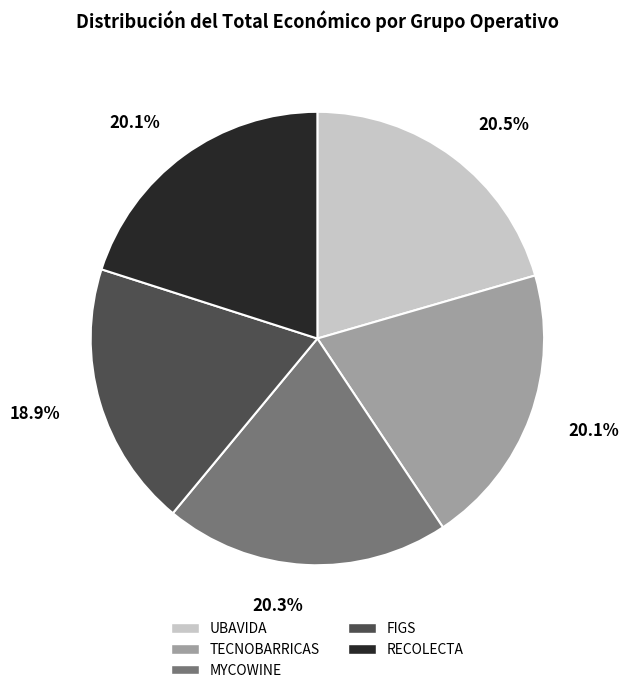

Which slice is the smallest?

FIGS